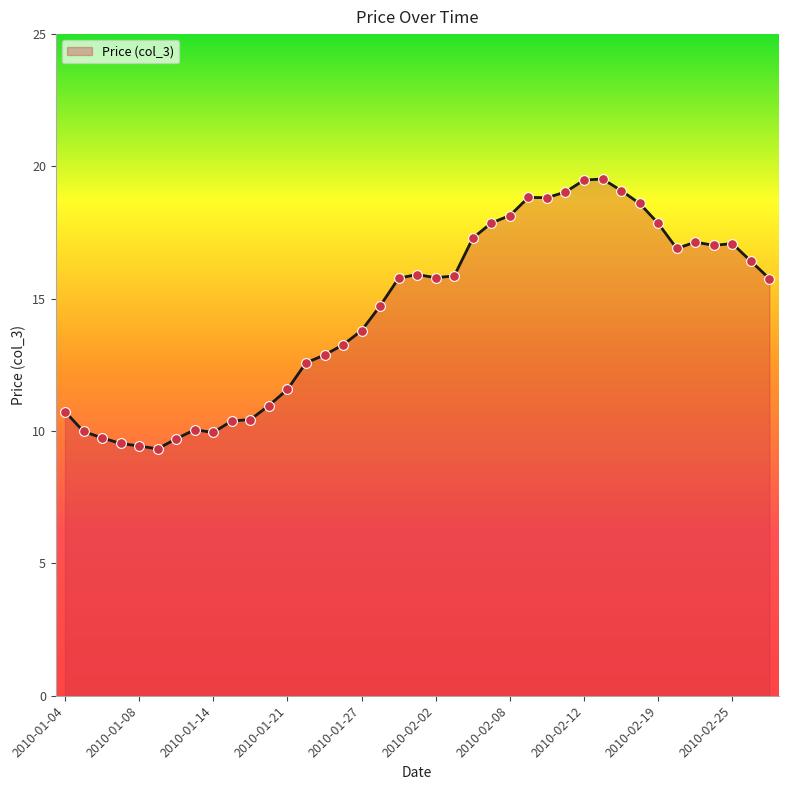

What is the difference between the maximum and minimum values?

10.2